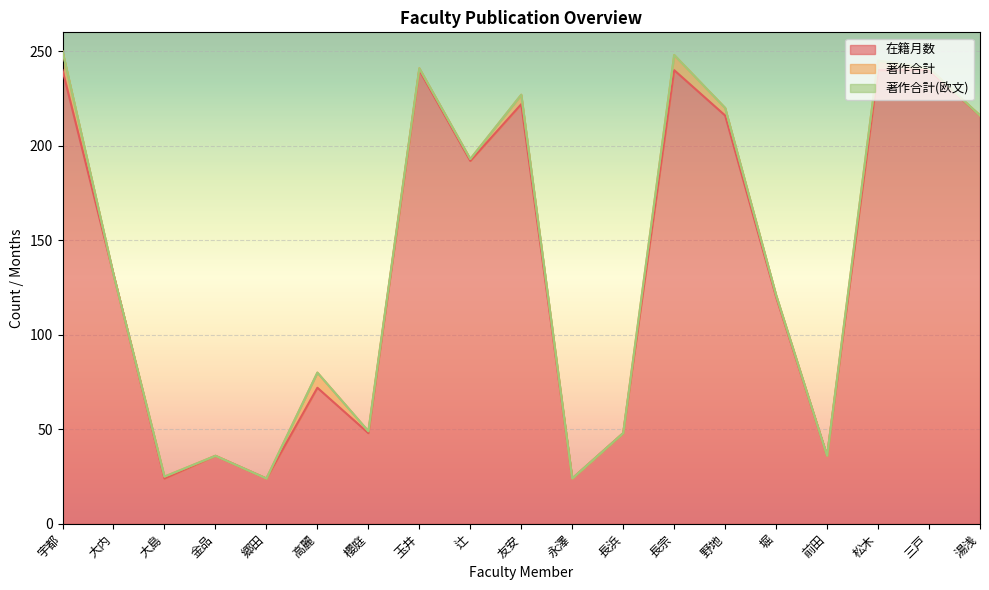

True or false: 在籍月数 and 著作合計(欧文) cross at least once.

False